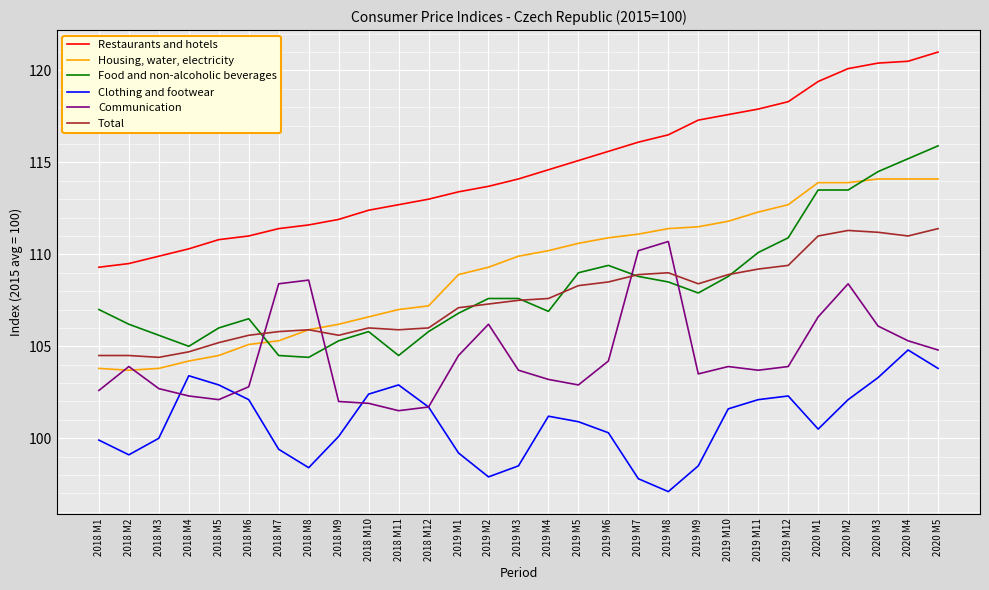

What is the total value across all series at 2019 M5?

646.8